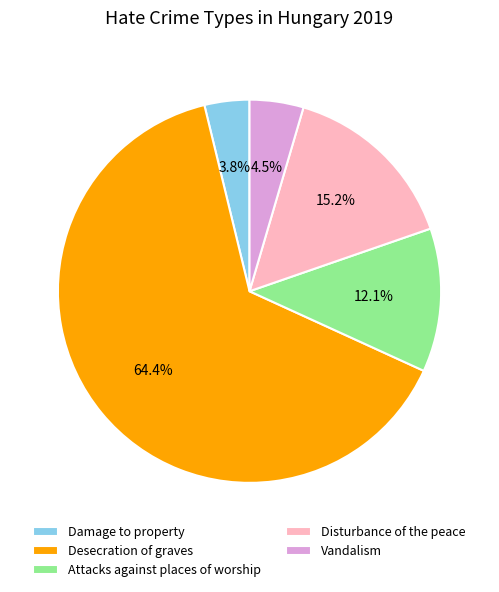

Is there a majority slice in this chart?

Yes